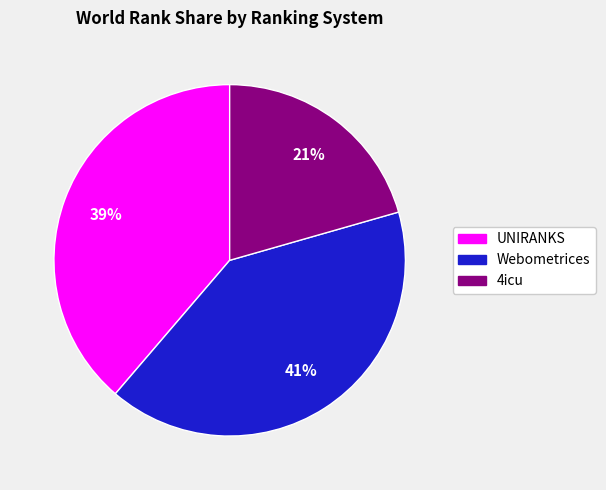

Is there any slice that represents more than half of the pie?

No